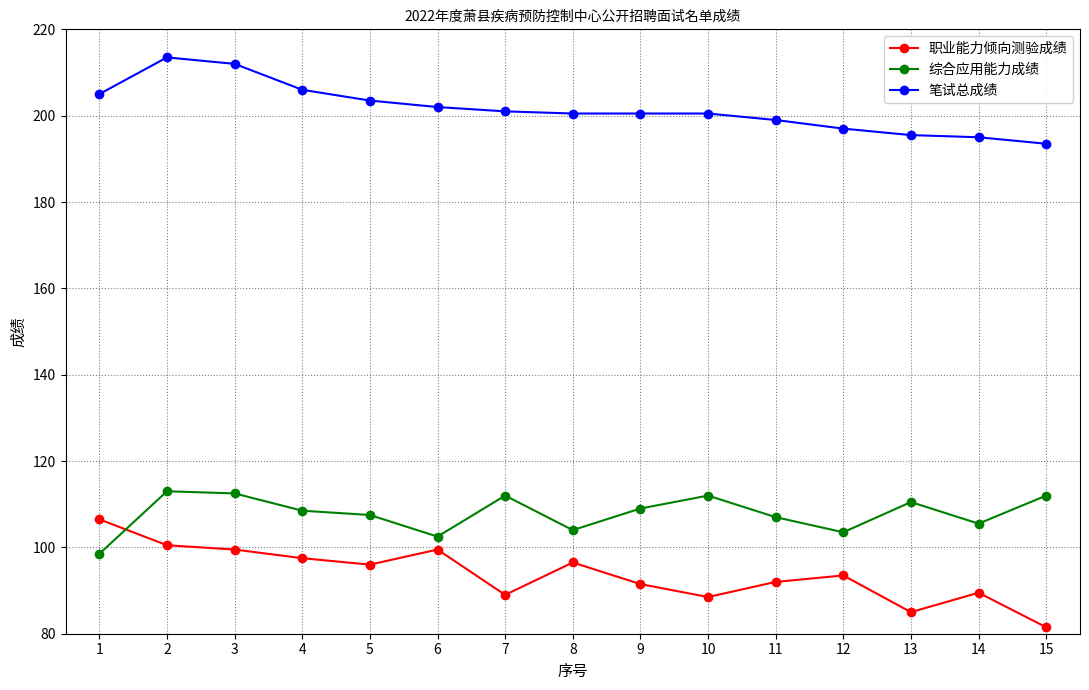

What is the difference between the highest and lowest values at 3?

112.5